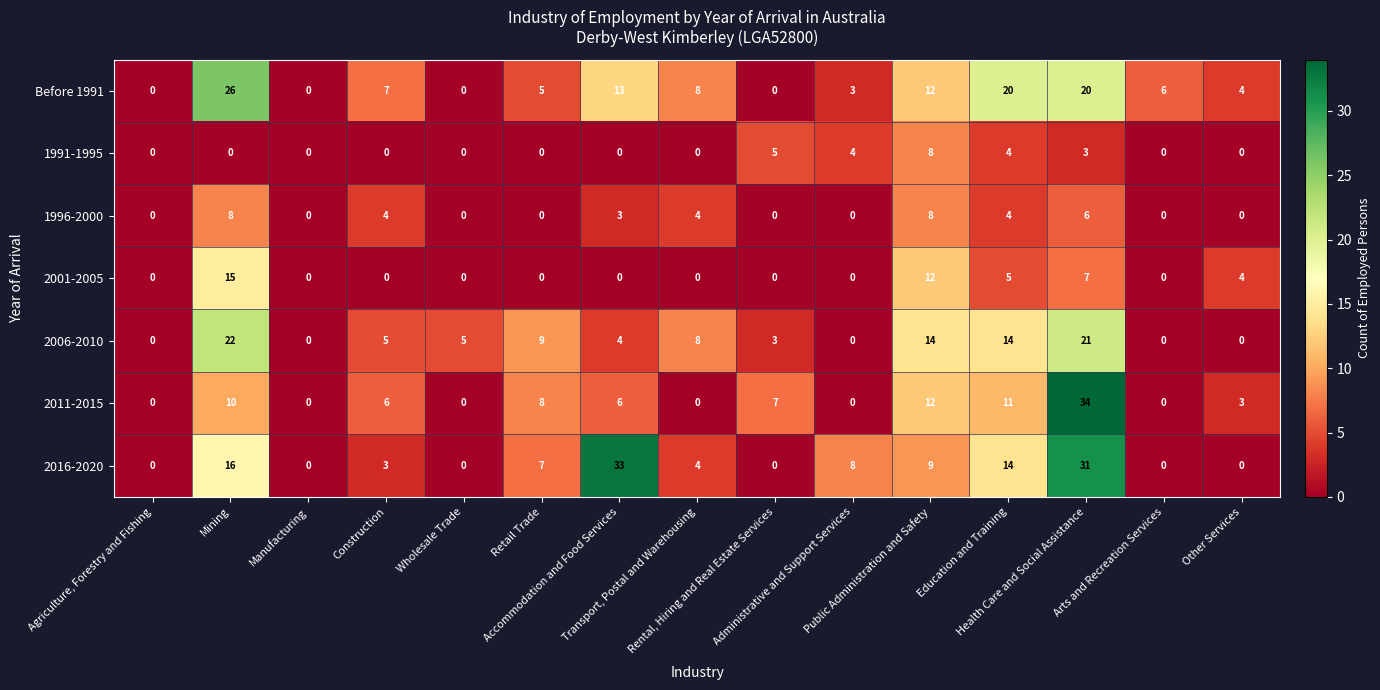

Which series has the largest total across all categories?

2016-2020